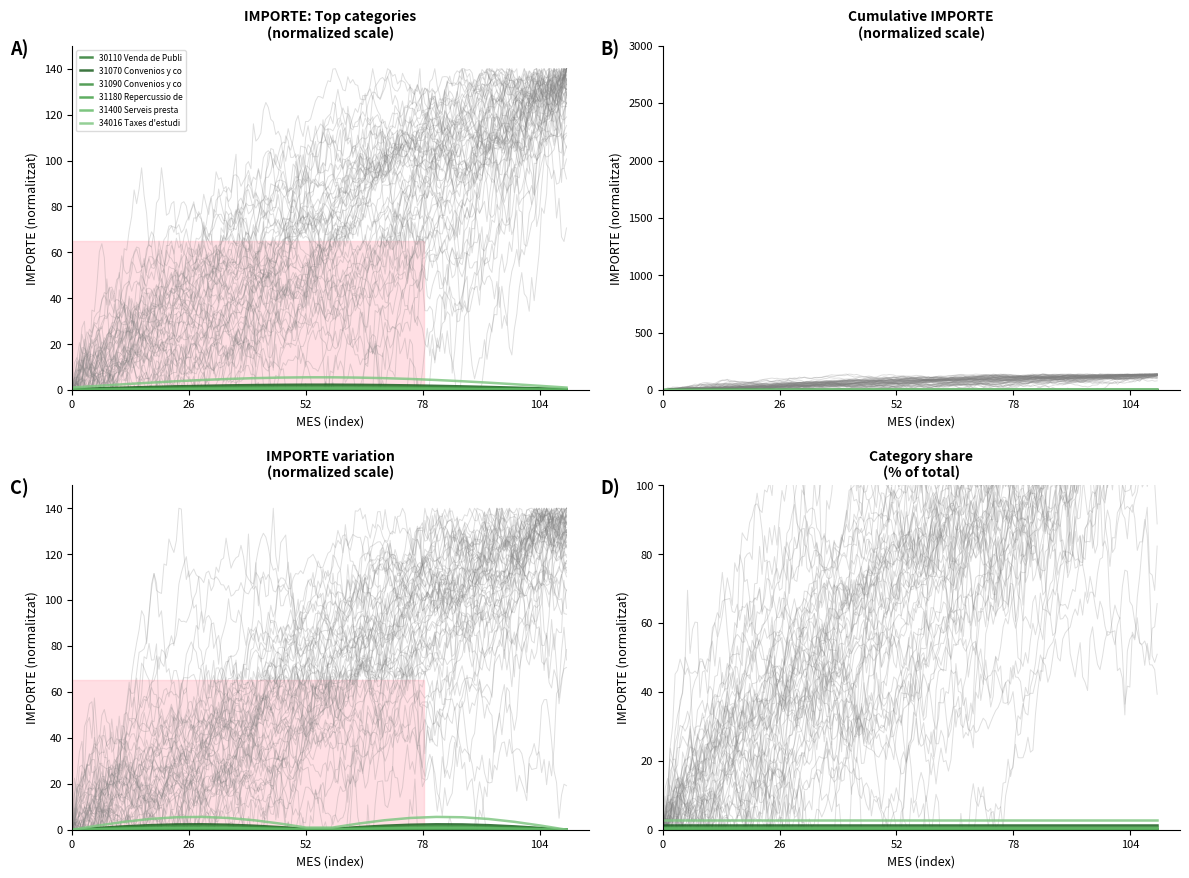

Does the chart have visible grid lines?

No